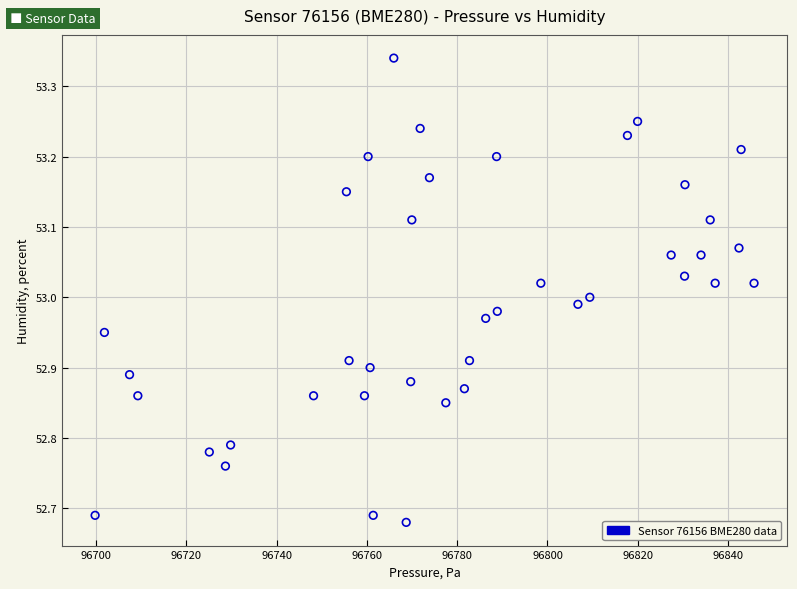

What is the range of Y values (max minus min)?

0.7